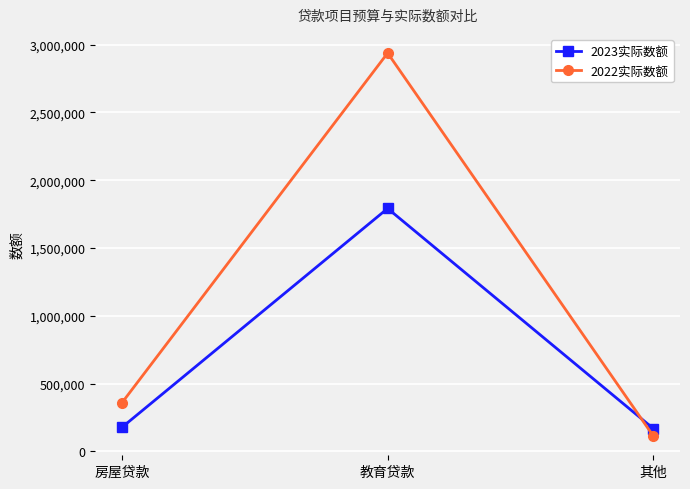

What is the approximate value of 2022实际数额 at 其他, to the nearest 10?

113200